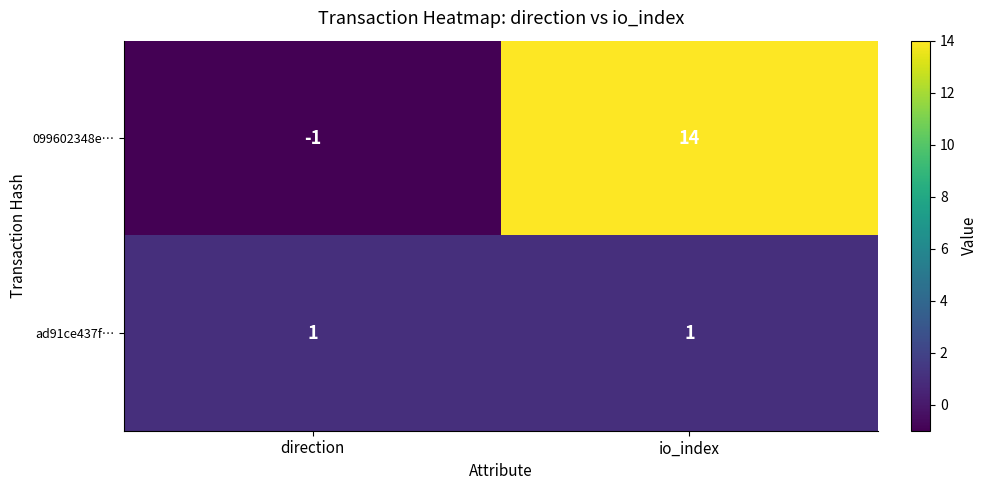

The 099602348e… series shows 14 at io_index. True or false?

True